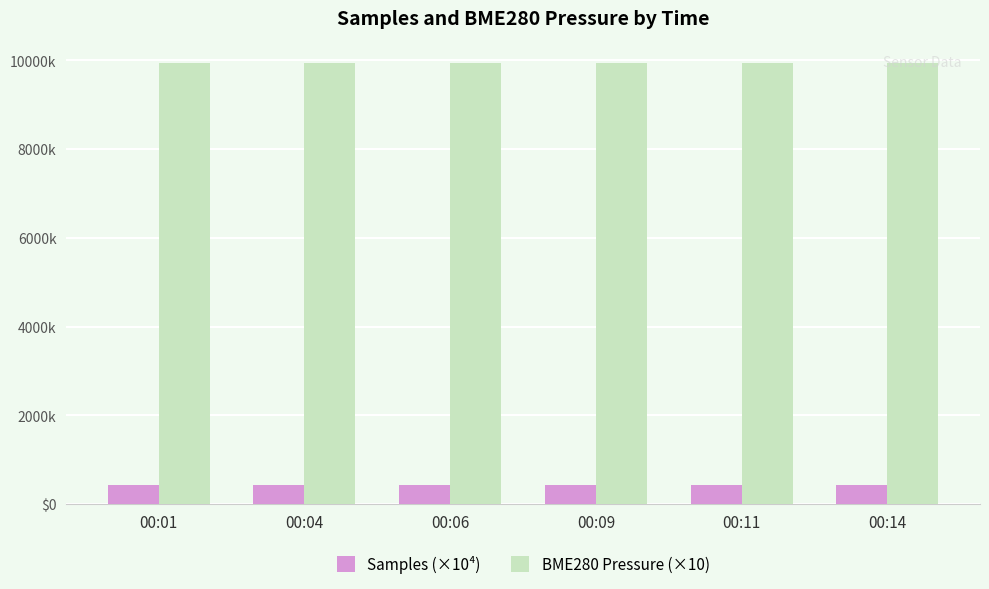

List the labels in order of BME280 Pressure (×10) value, largest first.

00:11, 00:09, 00:14, 00:04, 00:01, 00:06